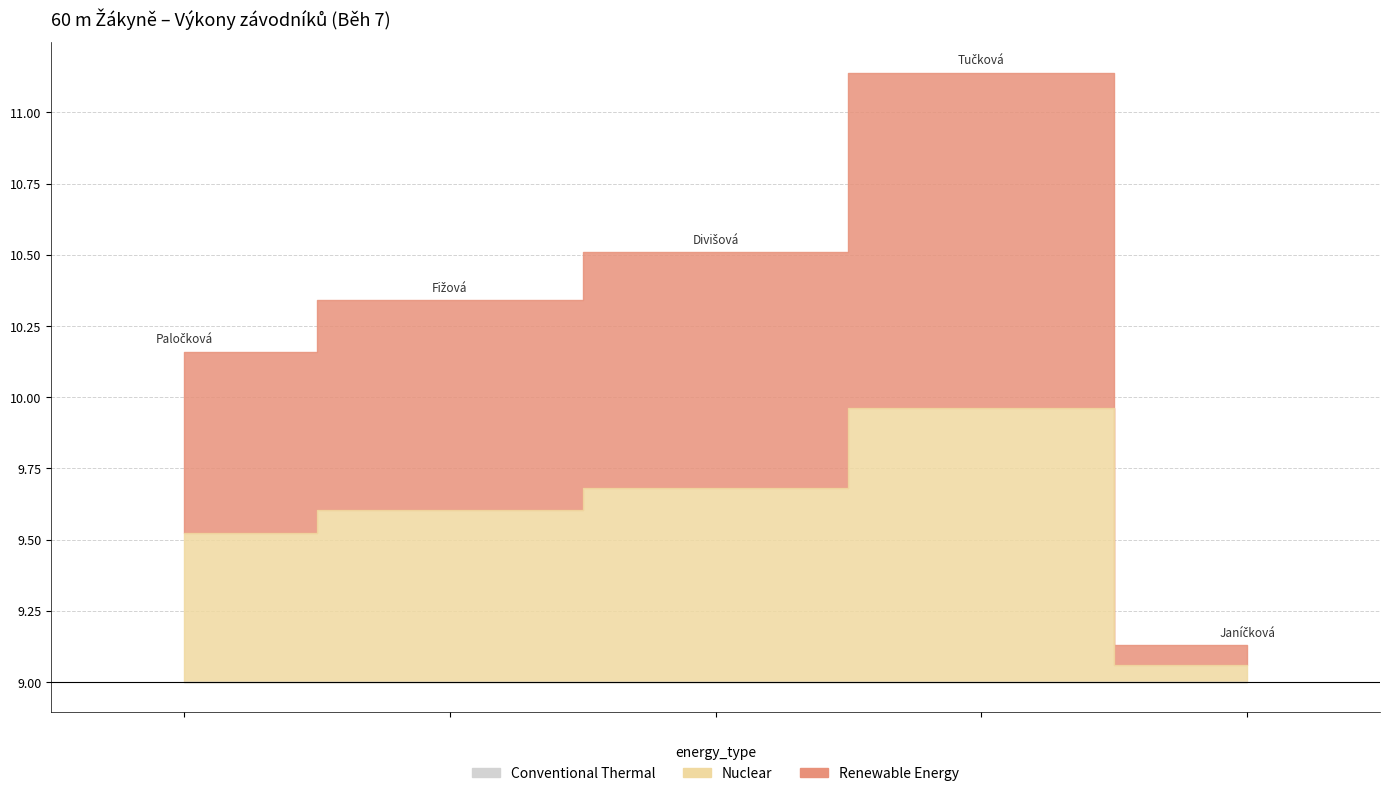

What is the greatest value displayed?

11.1